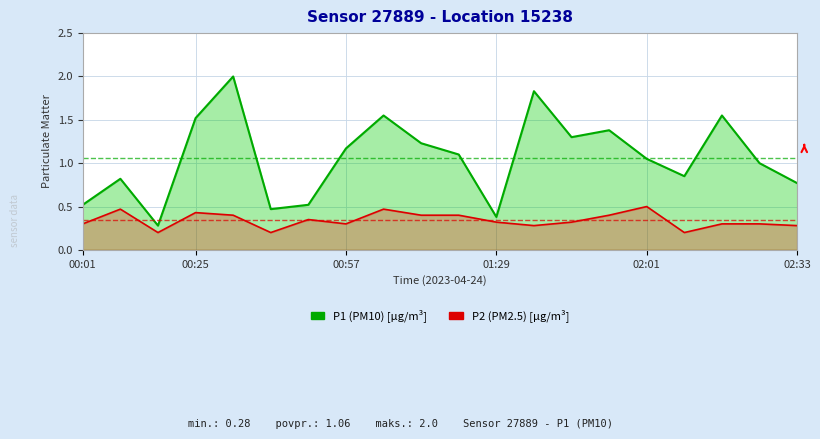

How many categories are shown in the chart?

20